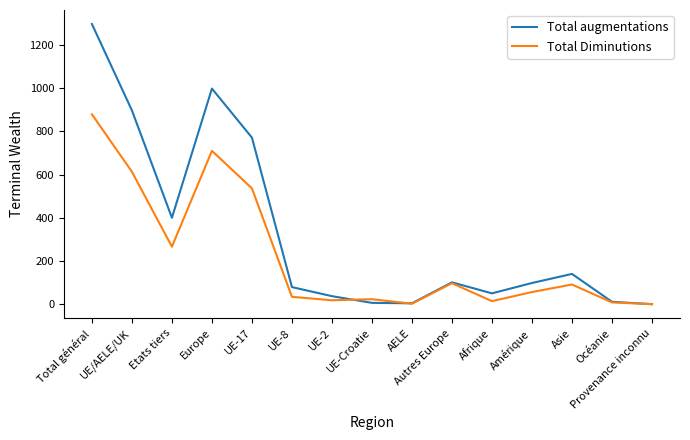

Is it true that Total Diminutions equals 266 at Etats tiers?

True